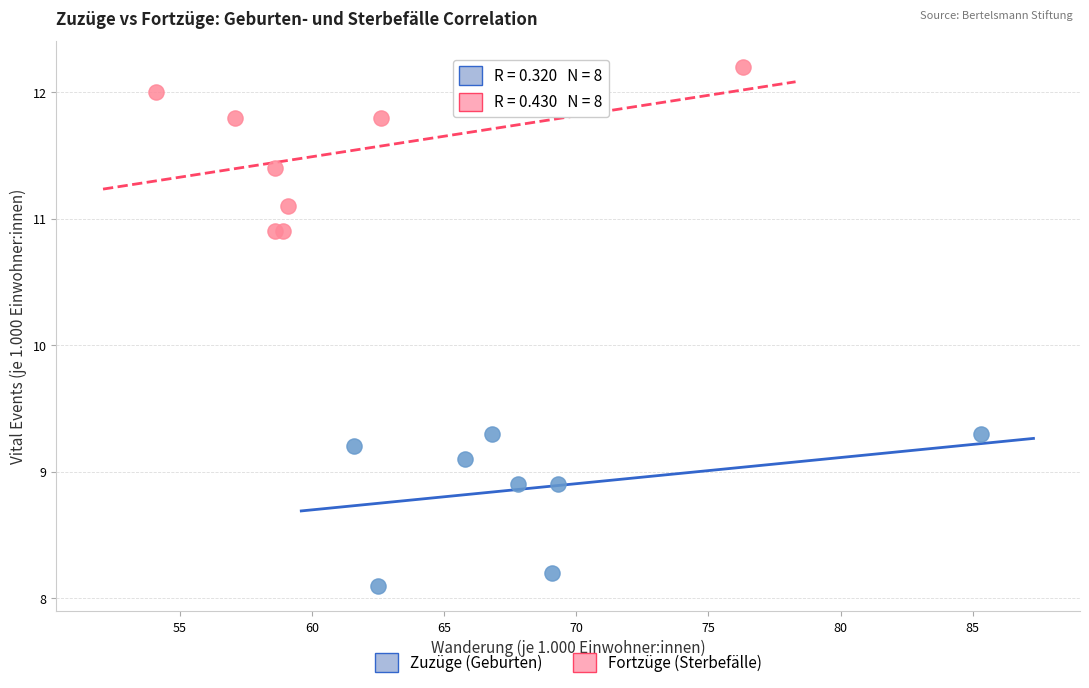

Which series reaches the maximum Y coordinate?

Fortzüge (Sterbefälle)